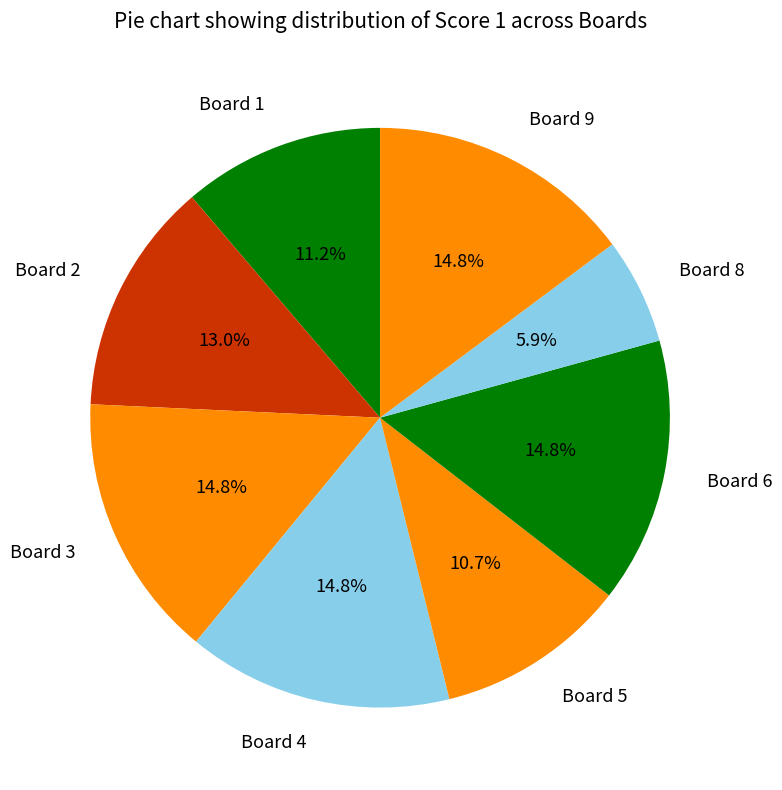

Count the number of slices in the pie.

8